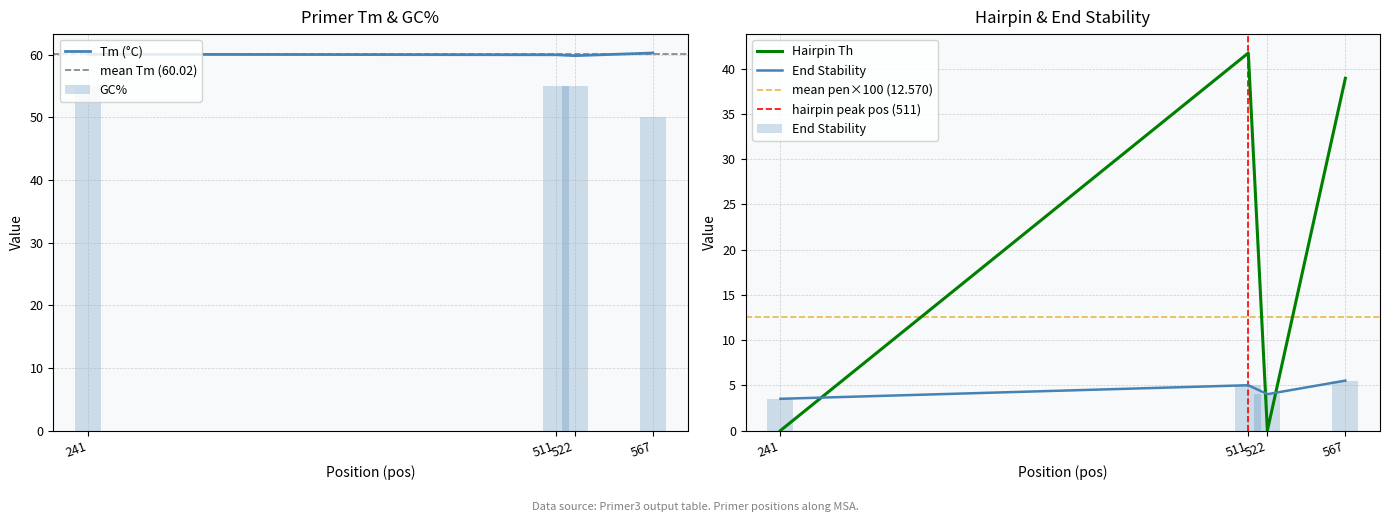

The value of PRIMER_LEFT_0_TM at 241 is 60.0. True or false?

True